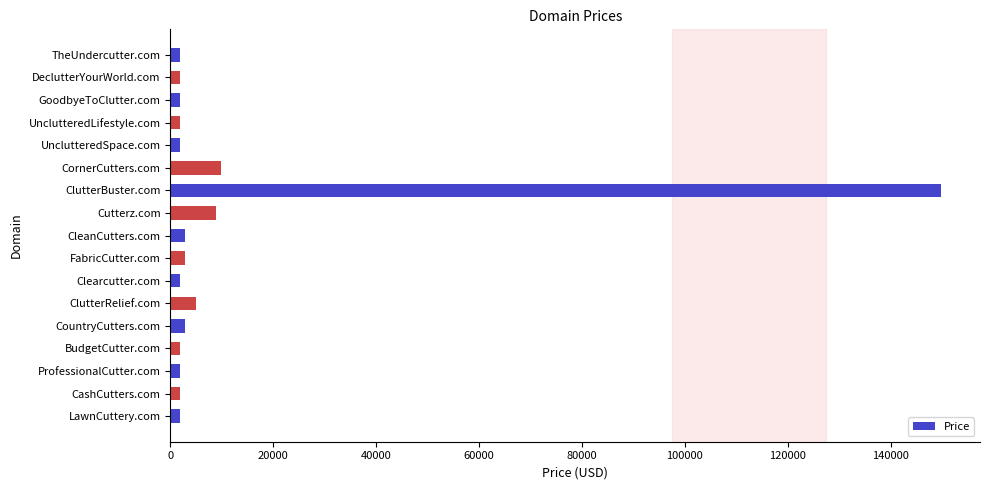

What is the sum of all values?

201096